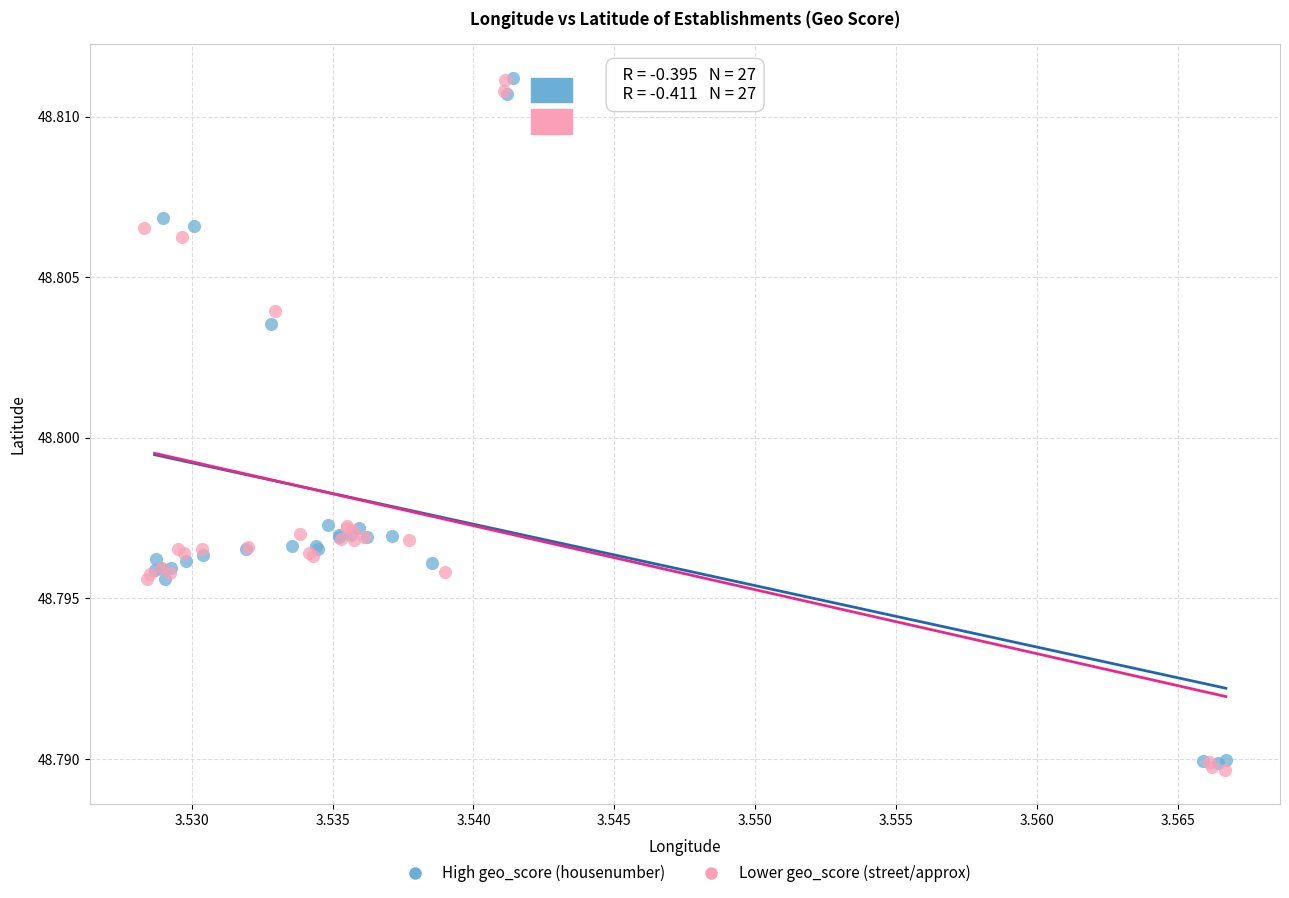

Which series contains the lowest Y value?

Lower geo_score (street/approx)